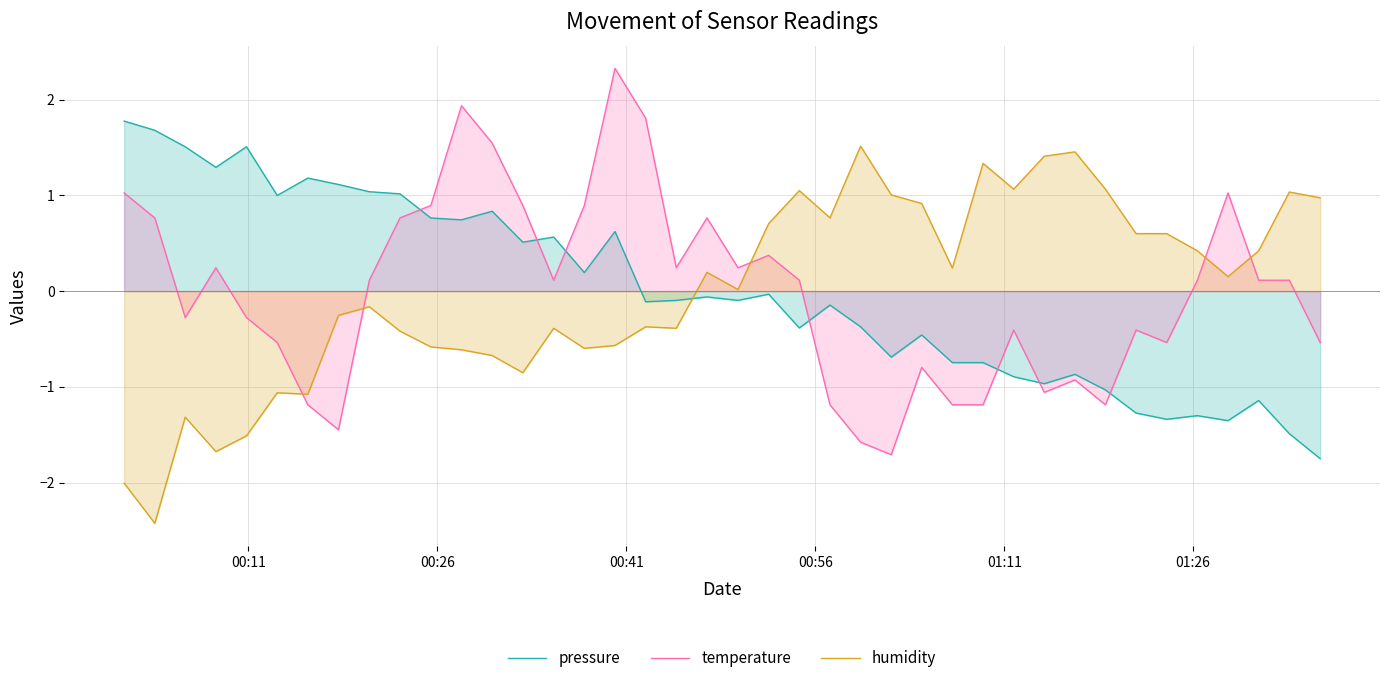

What is the maximum value shown in the chart?

2.3